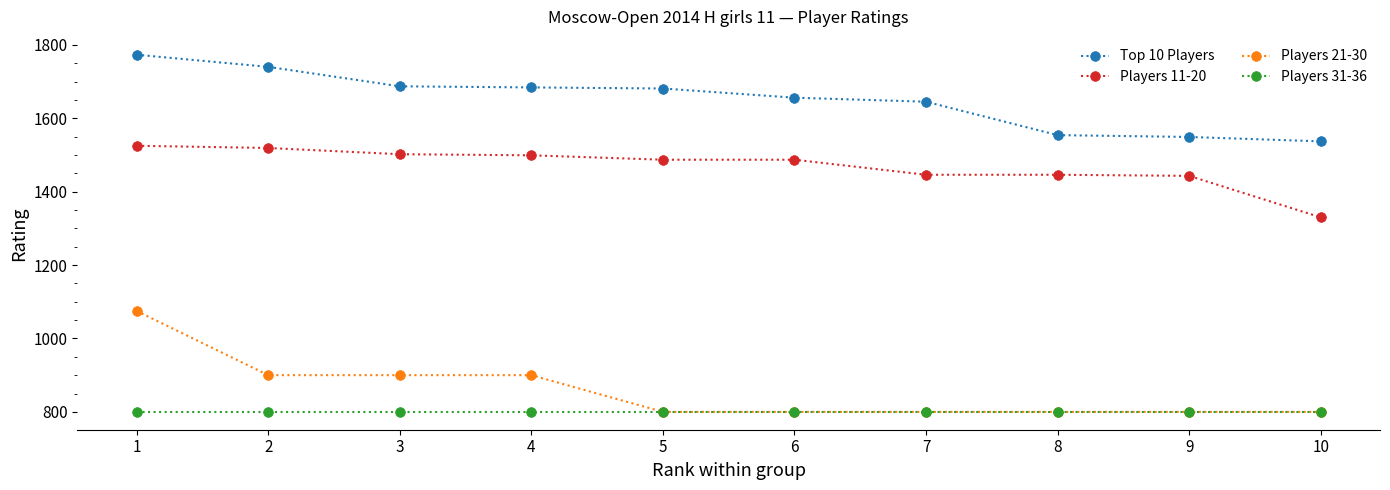

True or false: Players 31-36 and Players 11-20 intersect in this chart.

False